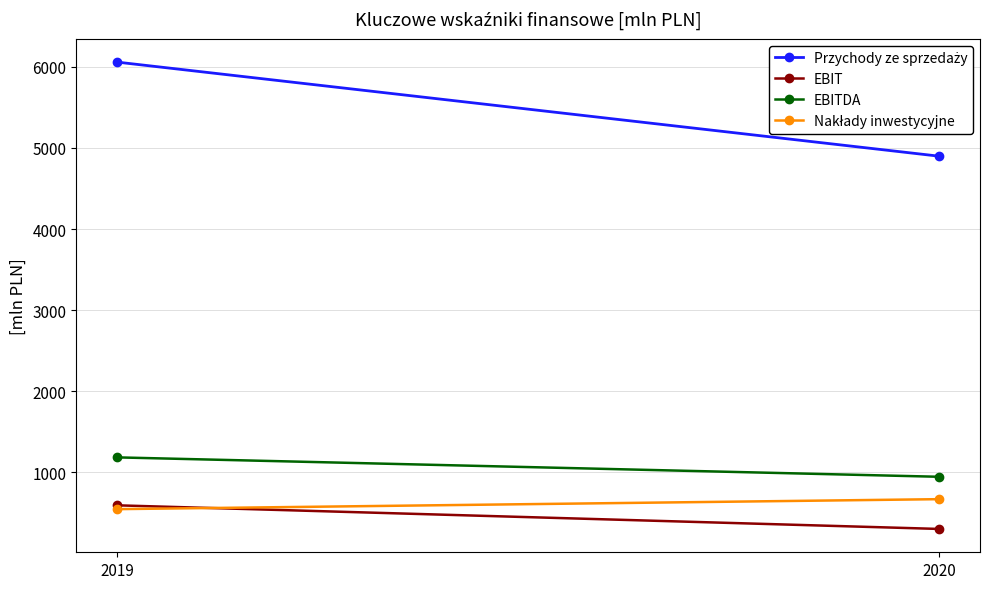

Which category has the lowest value in the EBITDA series?

2020